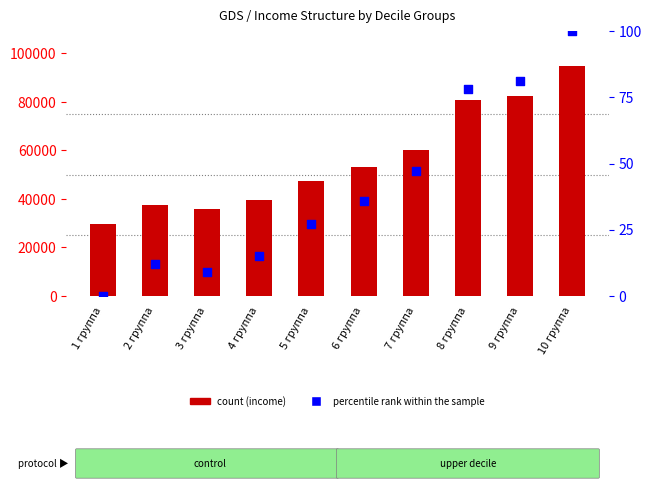

Which series reaches the minimum Y coordinate?

percentile rank within the sample